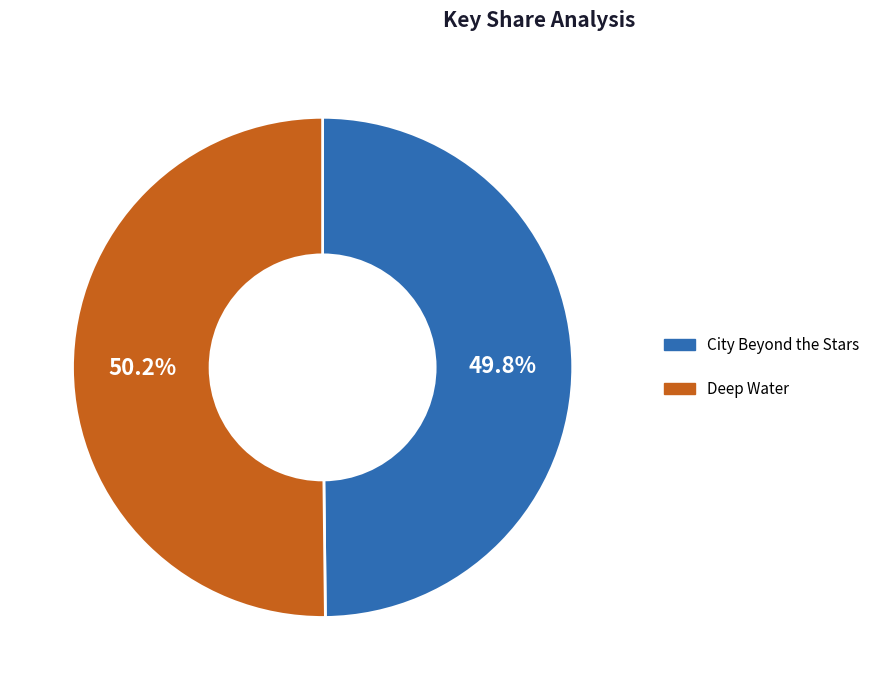

To the nearest percent, what is the combined percentage of City Beyond the Stars and Deep Water?

100%